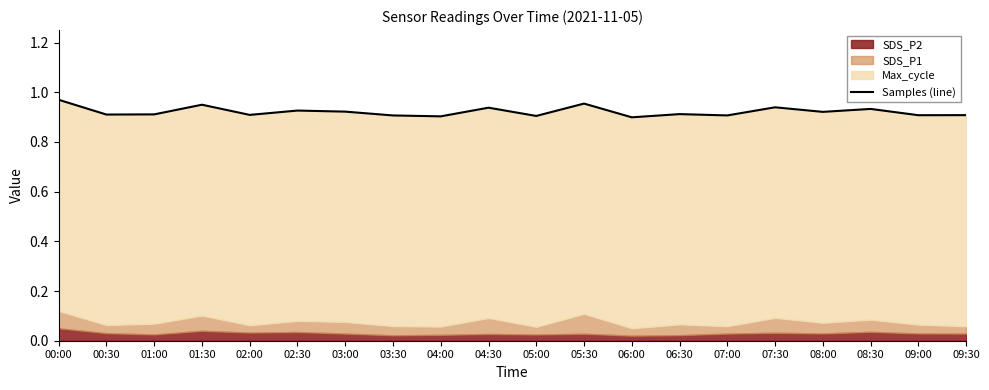

What is the average value?

0.9